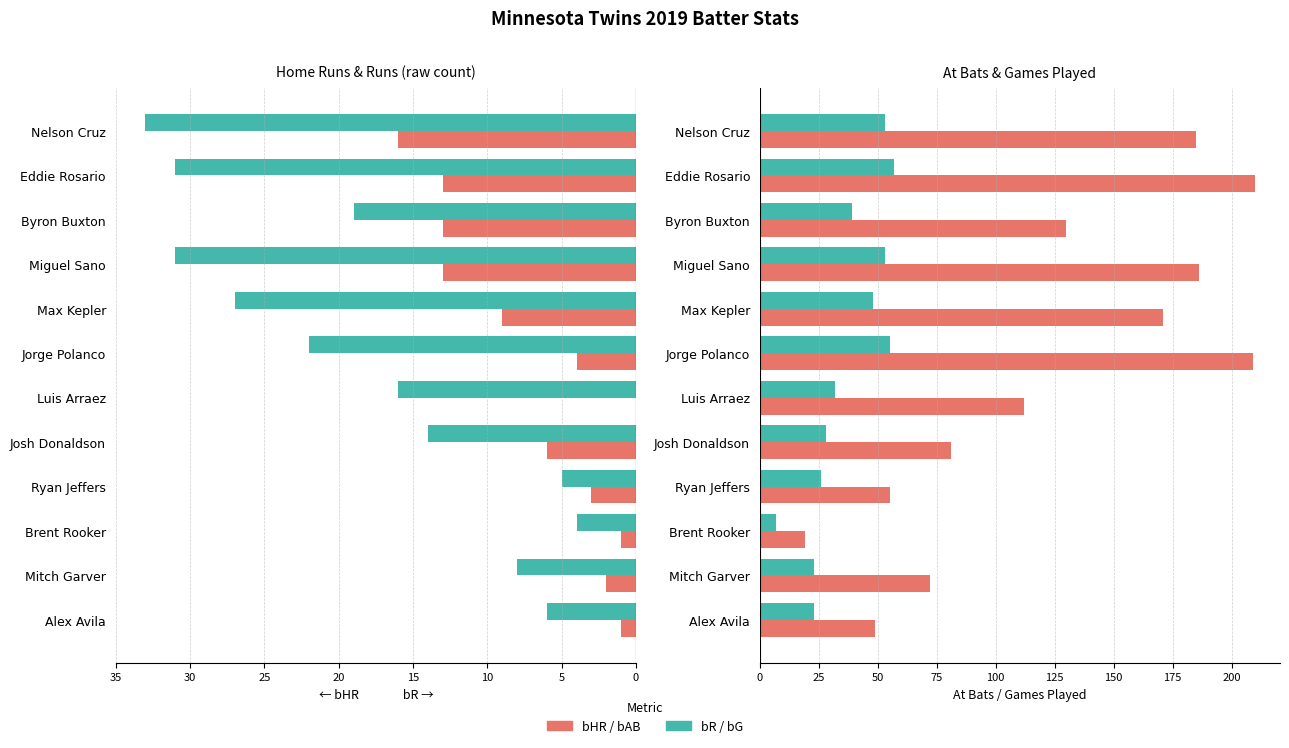

True or false: Home Runs (bHR) has a value of -2 at Alex Avila.

False